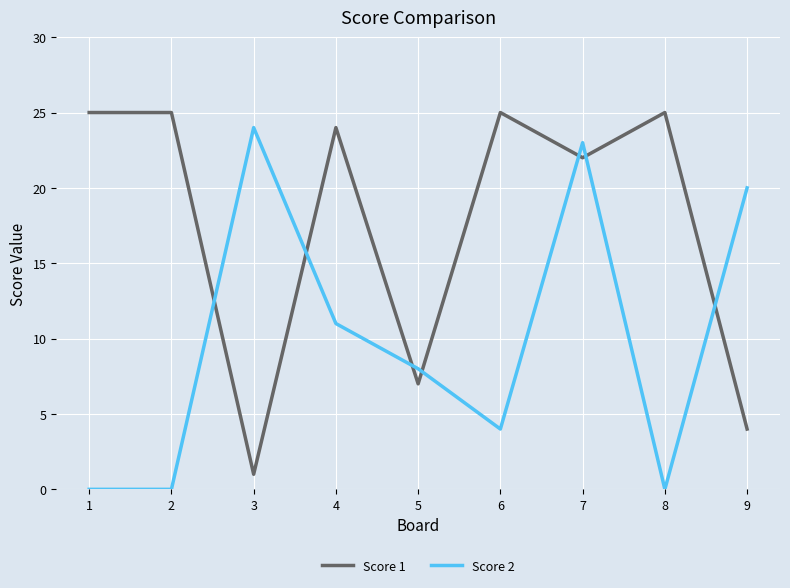

At which category is the sum across all series the highest?

7